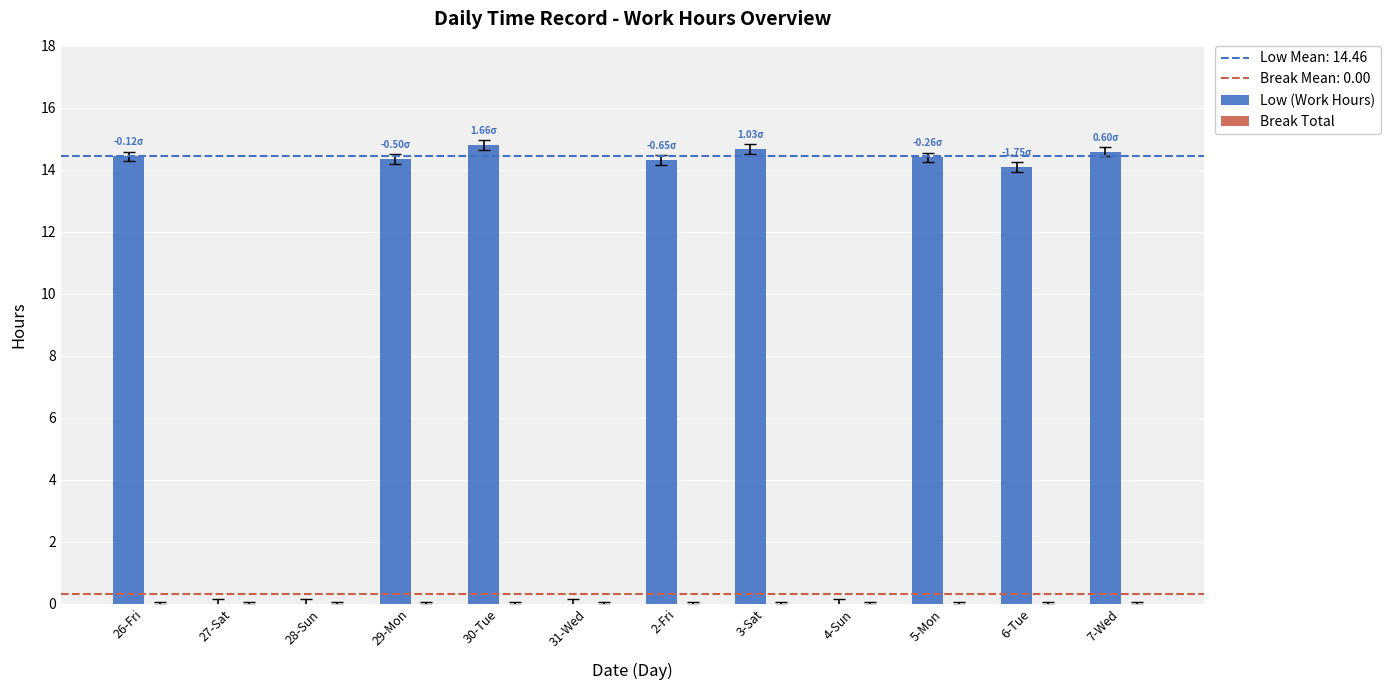

What is the sum of all values?

115.6